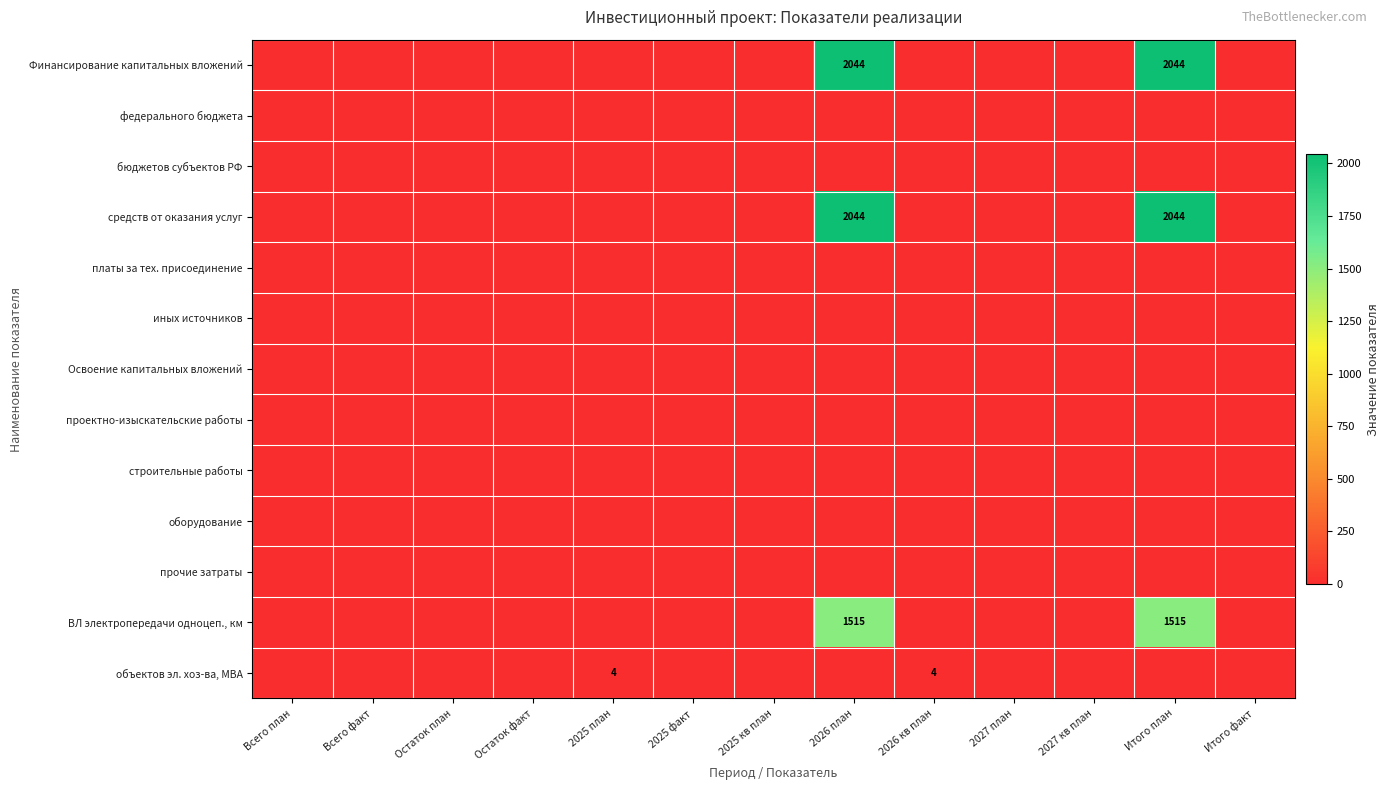

Between 2025 план and Итого план, which series saw the biggest shift?

Финансирование капитальных вложений